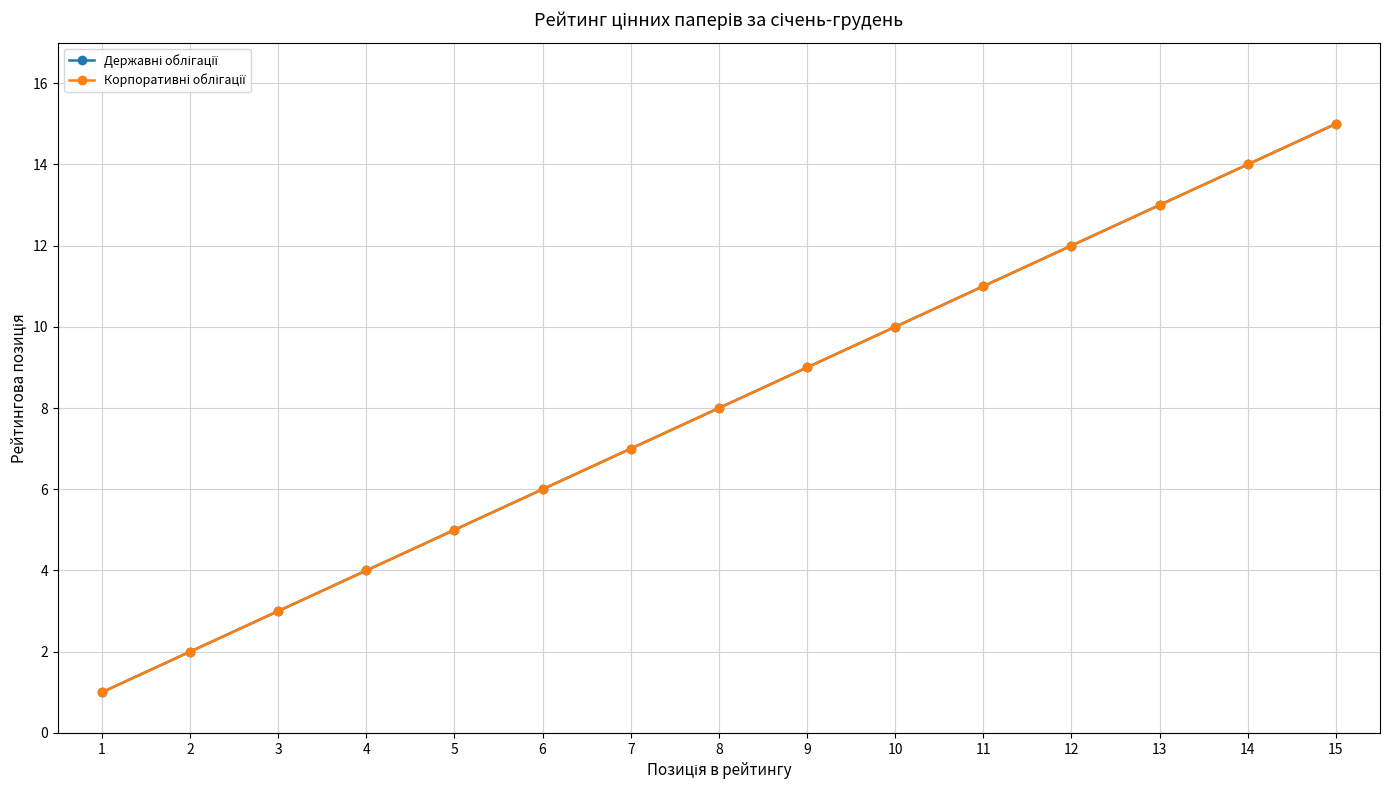

List the labels in order of Державні облігації value, smallest first.

1, 2, 3, 4, 5, 6, 7, 8, 9, 10, 11, 12, 13, 14, 15